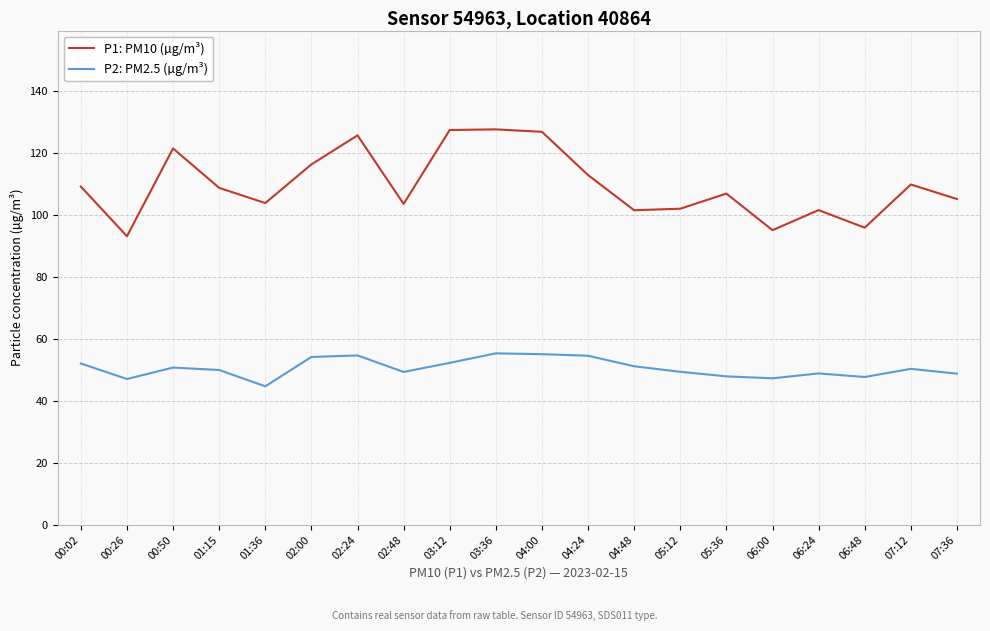

What is the difference between the maximum and minimum values in the P2: PM2.5 (µg/m³) series?

10.6